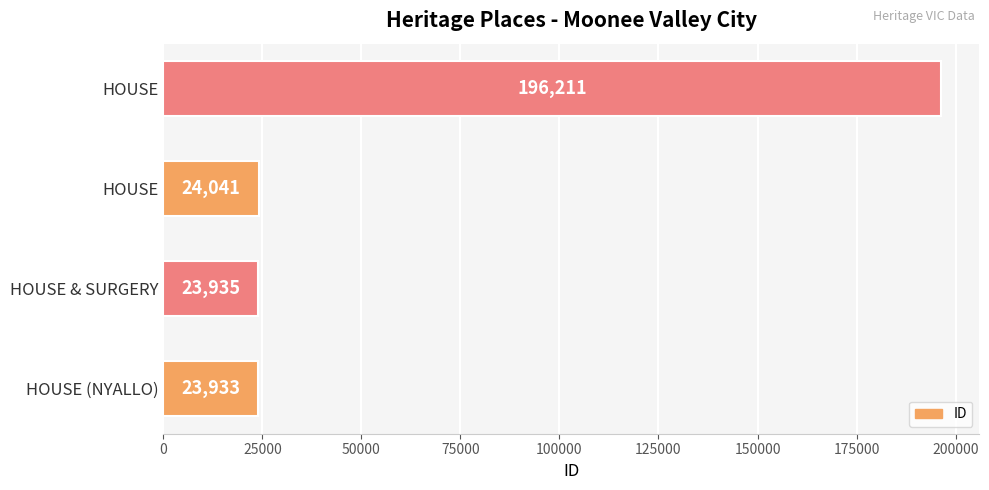

How many bars are there in total?

4